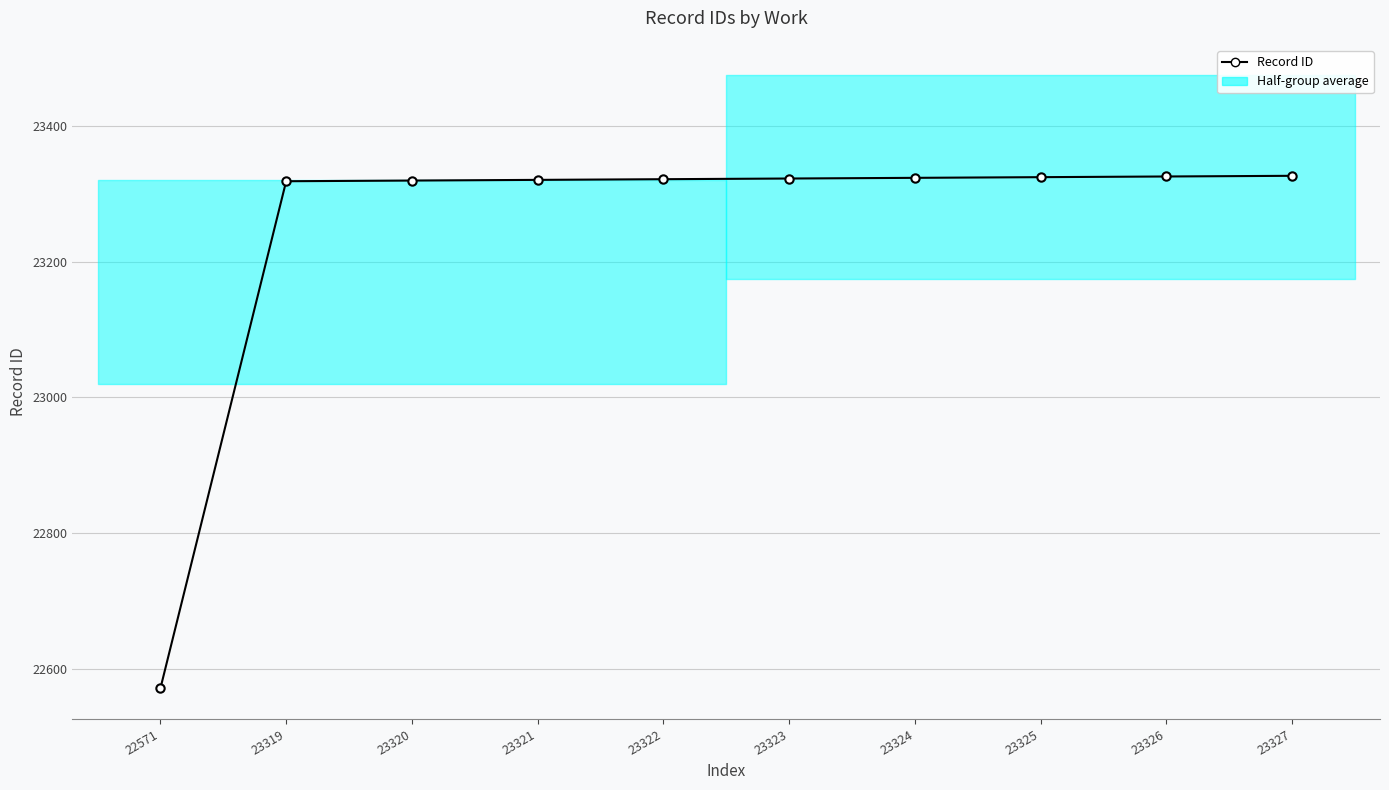

Approximately how many times larger is the value at 23327 compared to 23323?

1.0